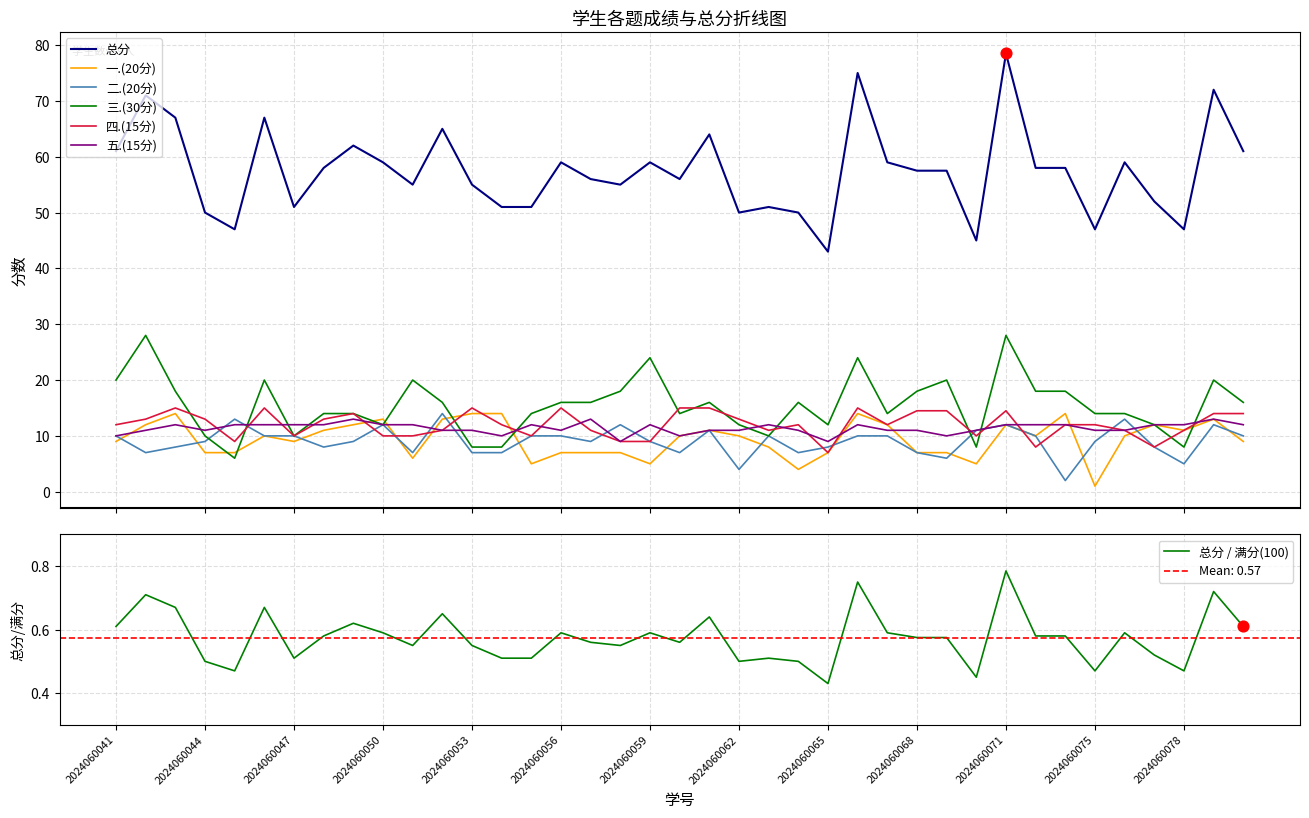

What are all the series names shown in the legend?

总分, 一.(20分), 二.(20分), 三.(30分), 四.(15分), 五.(15分)